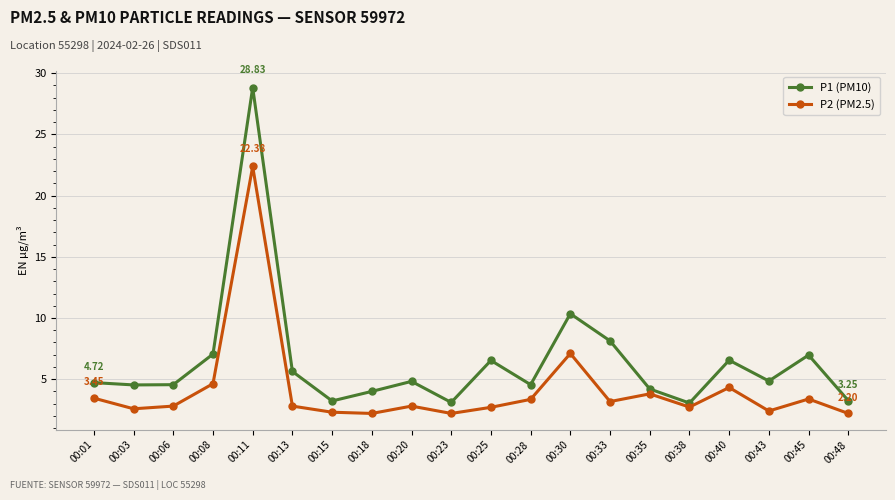

In P1 (PM10), how many points are higher than both neighbors (excluding endpoints)?

6